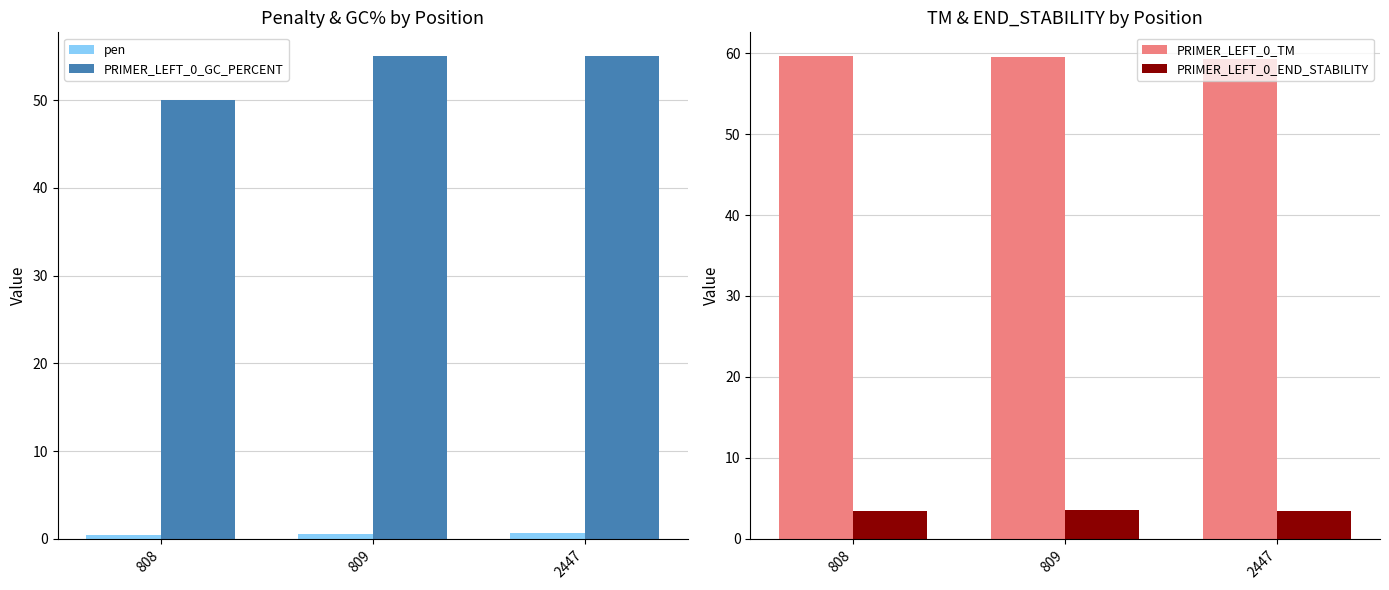

Which has a higher value, 809 or 2447?

2447